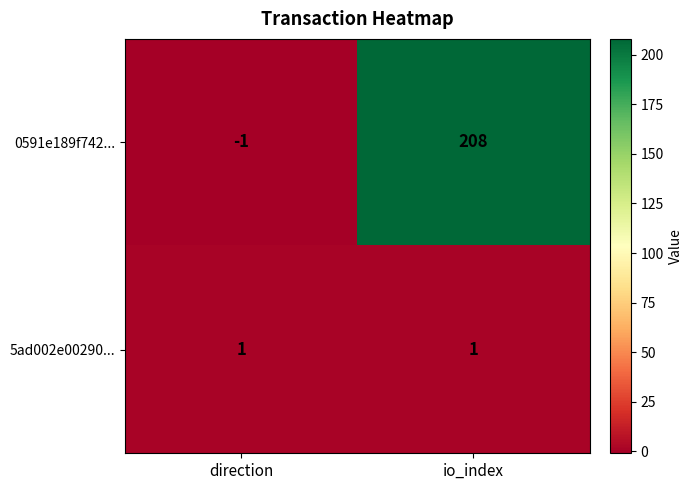

Read the 0591e189f742... value at io_index, to the nearest 5.

210